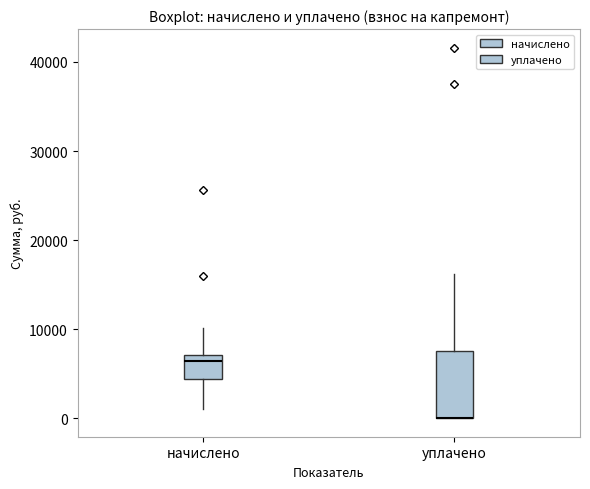

Which box is the tallest, from its lower edge to its upper edge?

уплачено